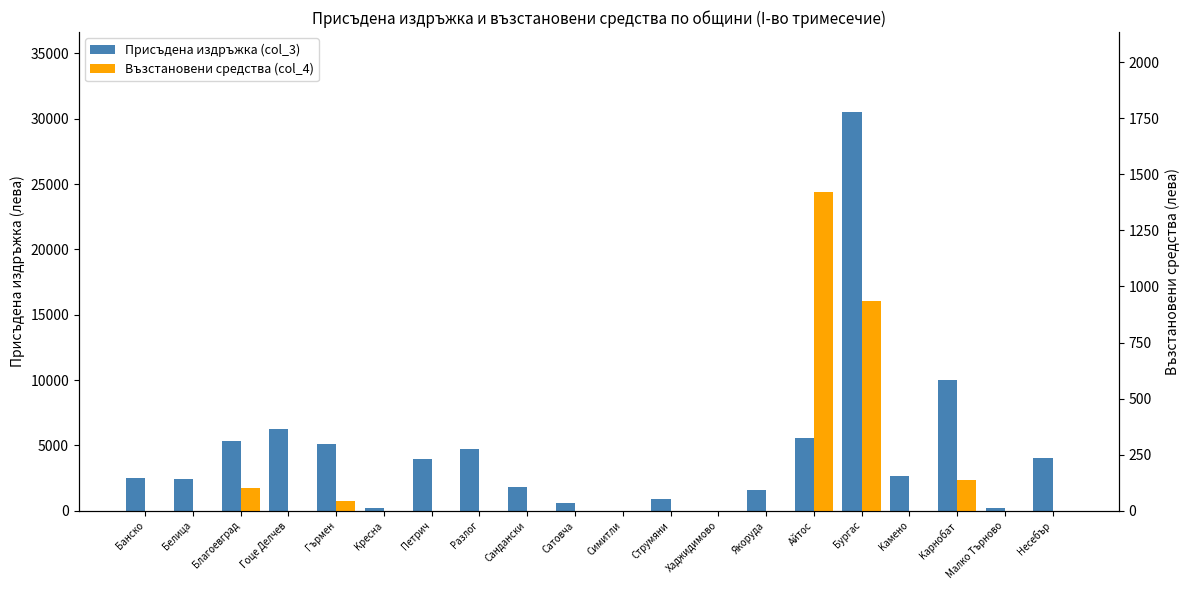

At which category is the sum across all series the highest?

Бургас